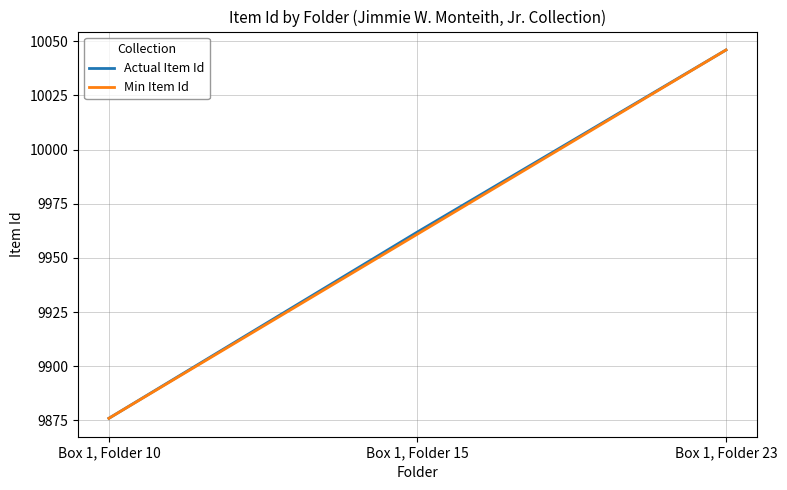

The Min Item Id series shows 9876 at Box 1, Folder 10. True or false?

True